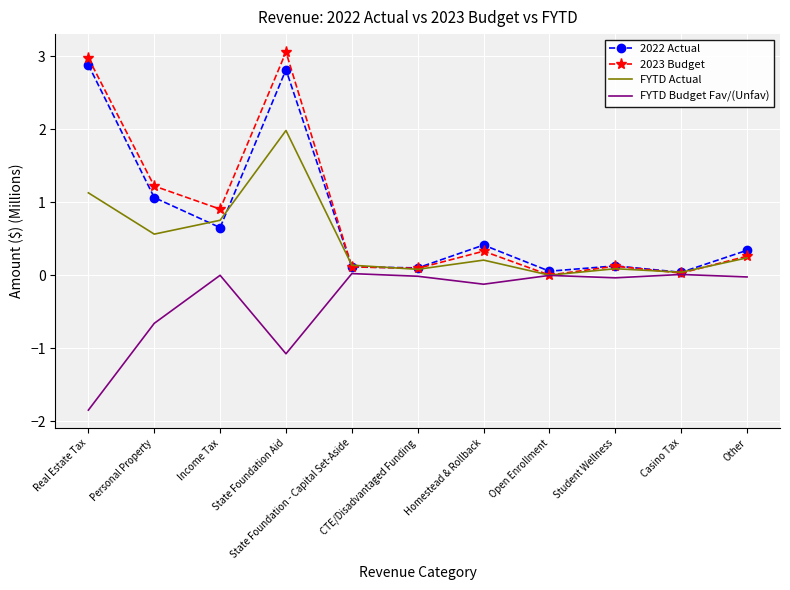

True or false: 2022 Actual has a value of 1.1 at Personal Property.

True